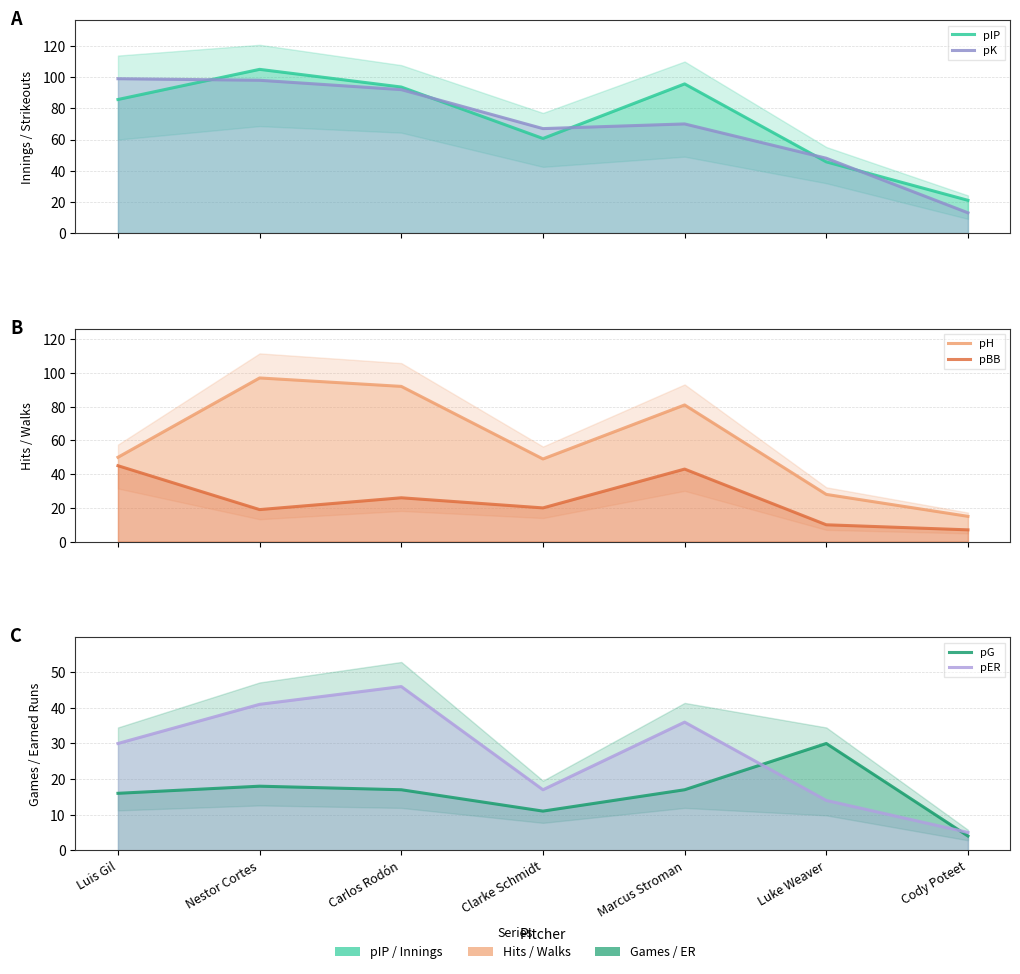

Where is the first local minimum for pH?

Clarke Schmidt